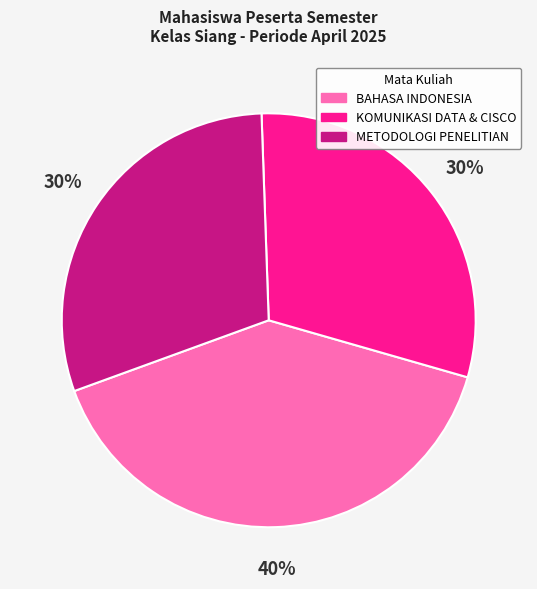

Between BAHASA INDONESIA and METODOLOGI PENELITIAN, which is larger?

BAHASA INDONESIA